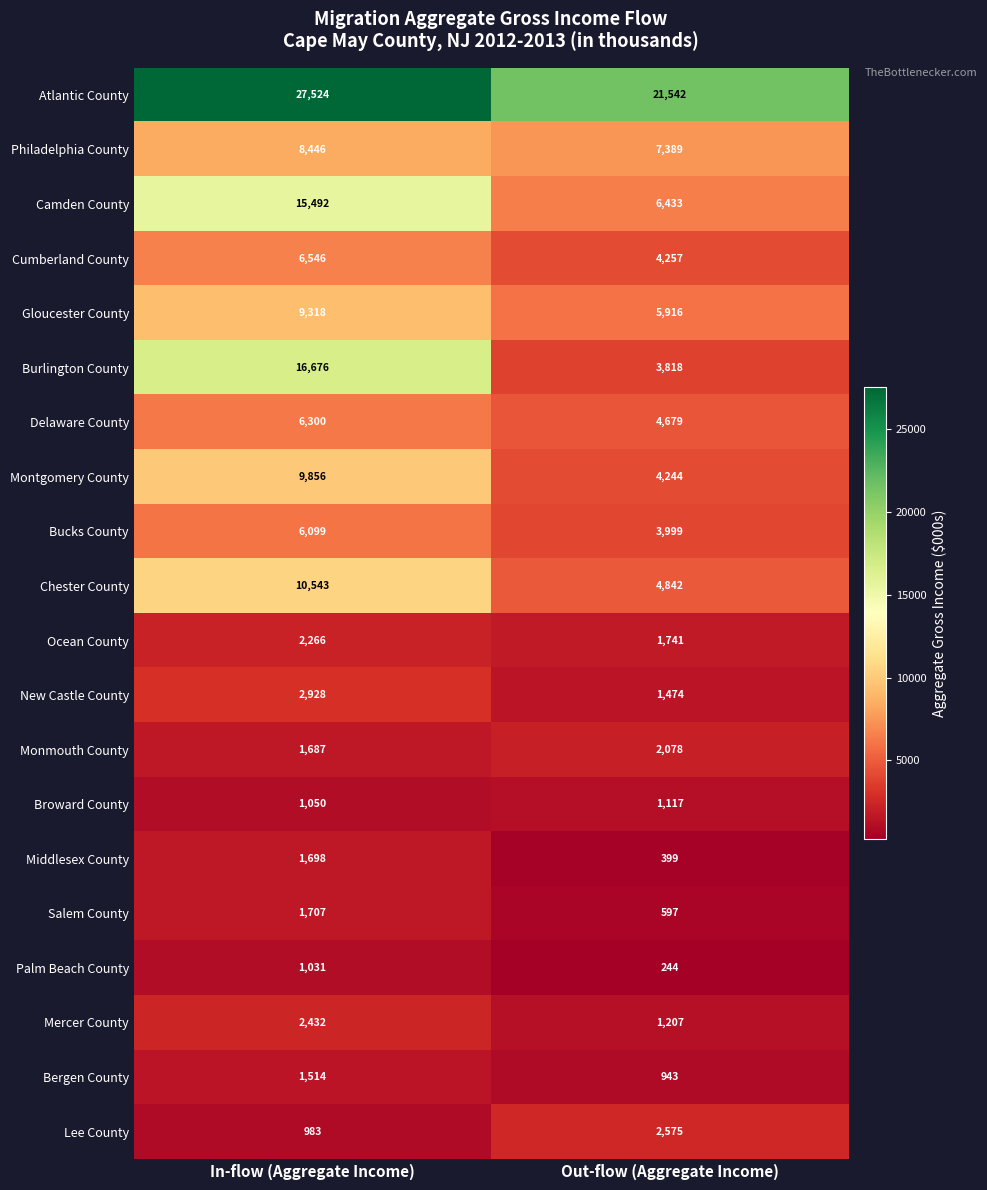

How many distinct data groups are displayed?

20